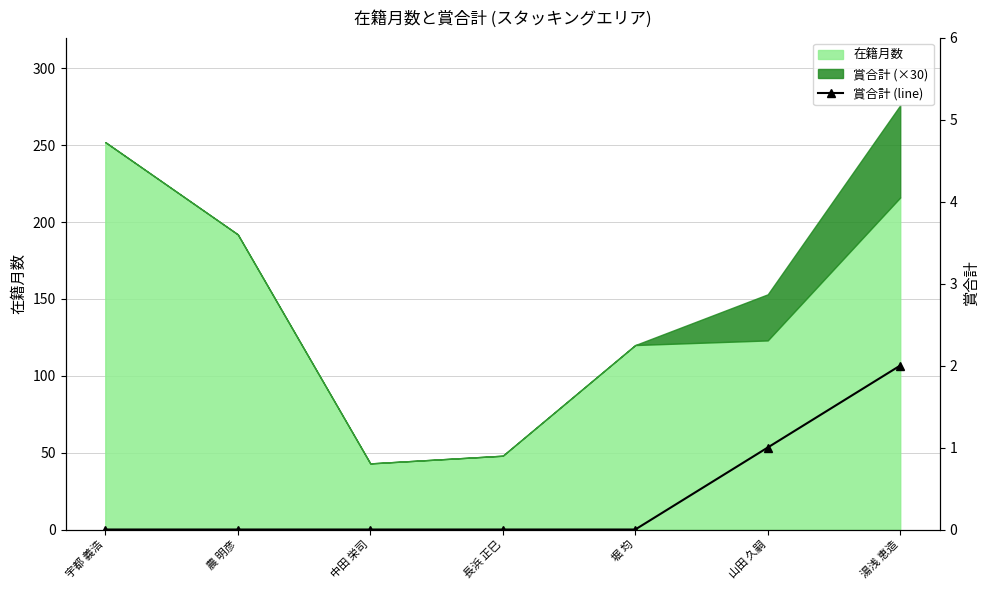

What is the label of the 6th point from the left?

山田 久嗣